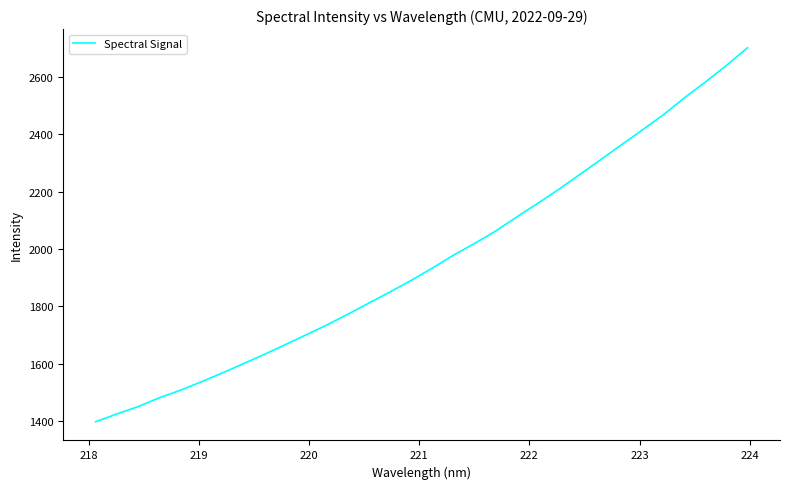

What is the smallest value displayed?

1396.7